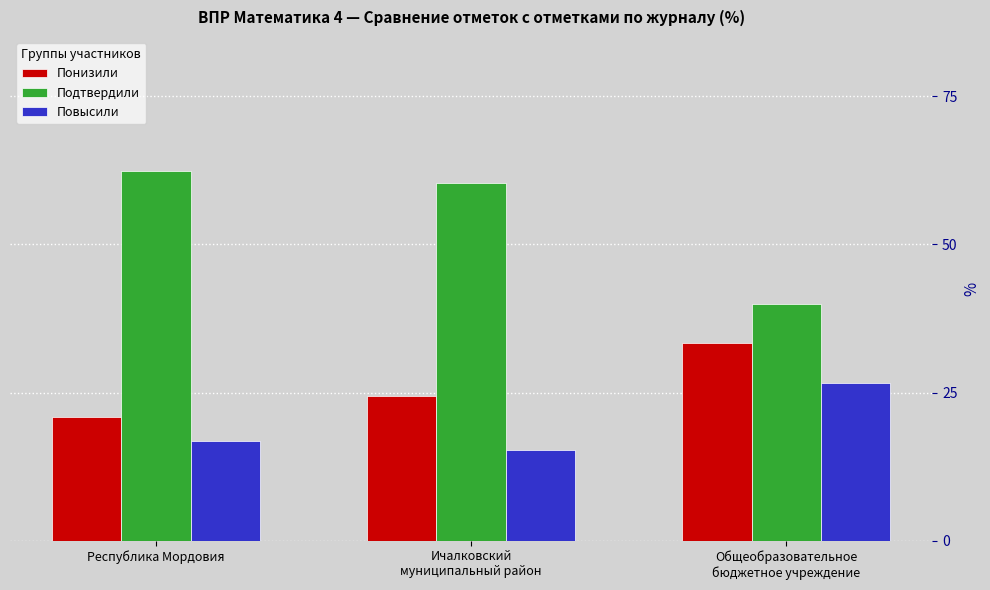

The value of Подтвердили at Республика Мордовия is 93.9. True or false?

False